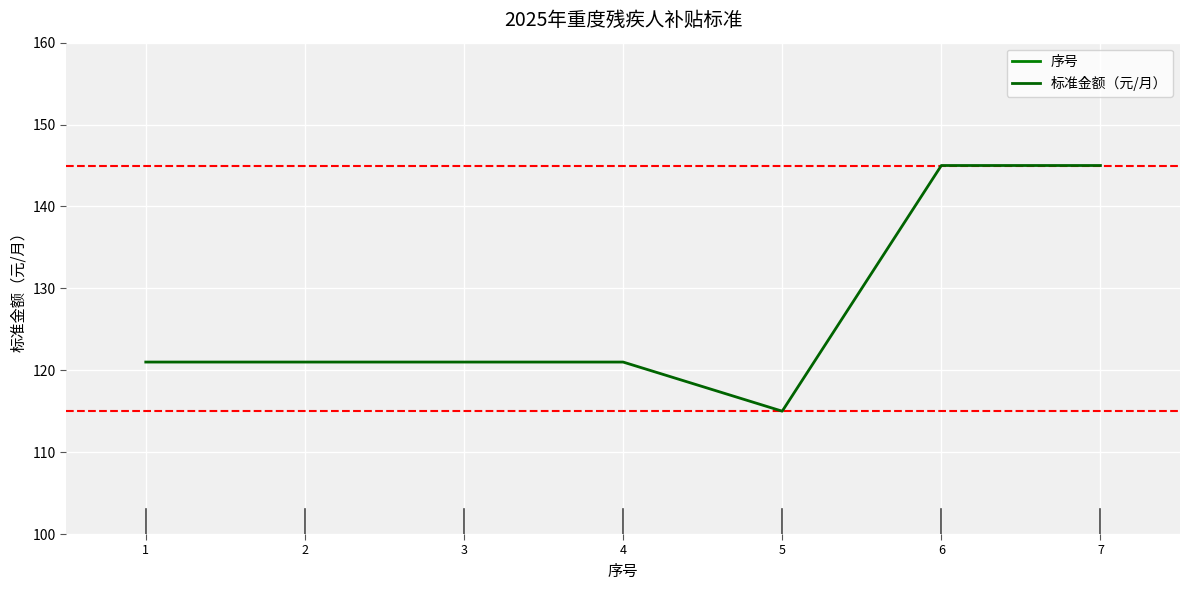

Is this an area chart (filled region under the line)?

No